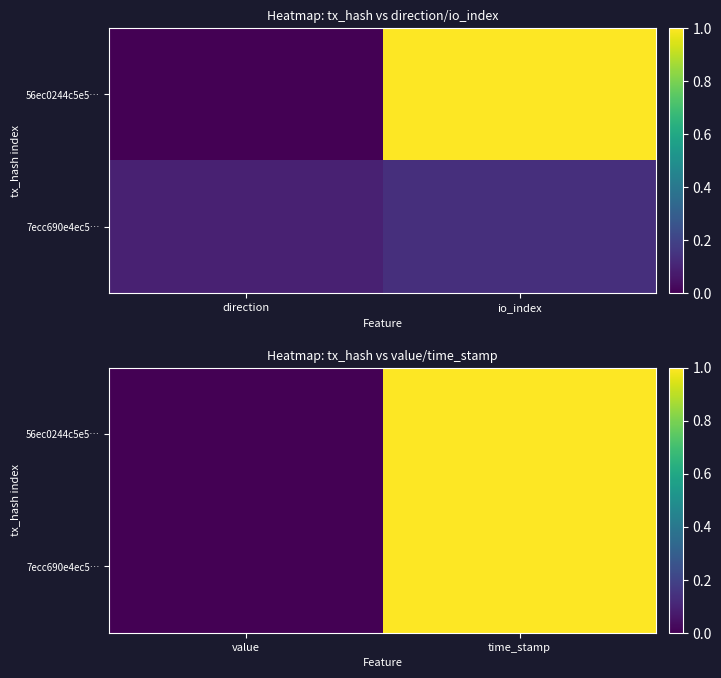

True or false: 56ec0244c5e5… has a value of 1.0 at time_stamp.

True